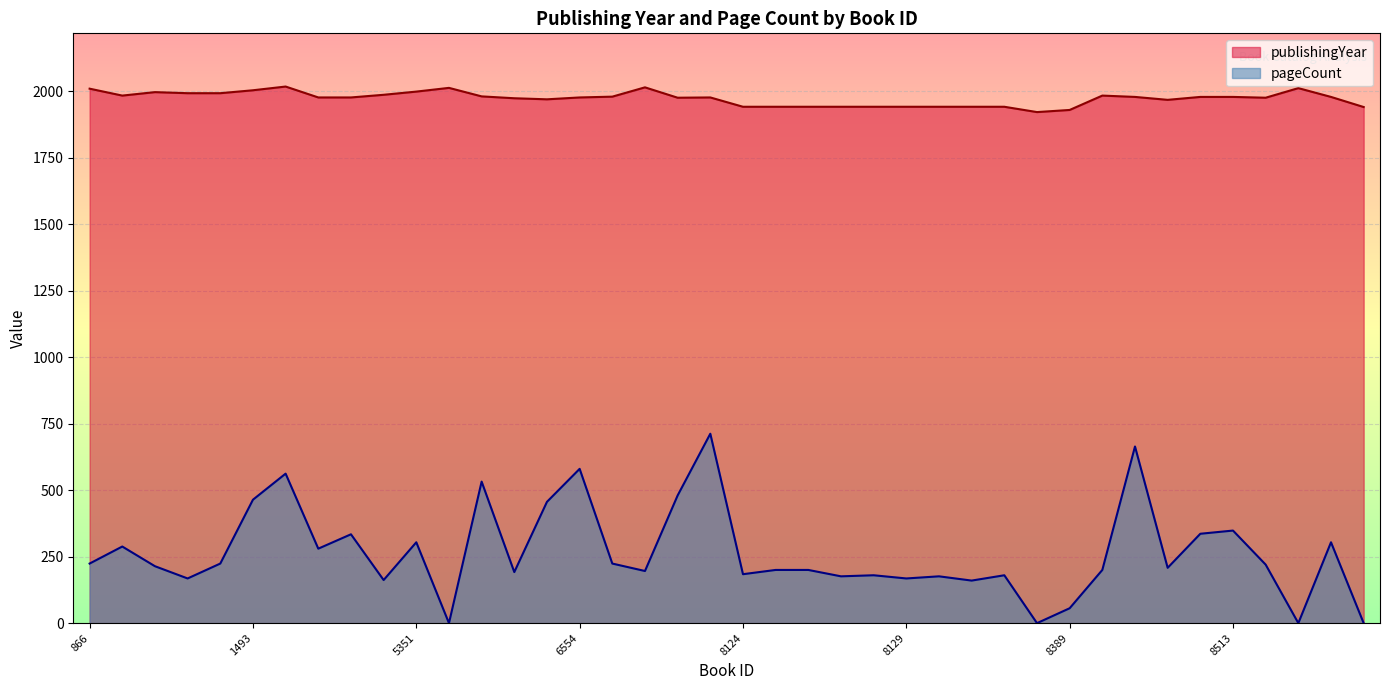

True or false: publishingYear and pageCount intersect in this chart.

False